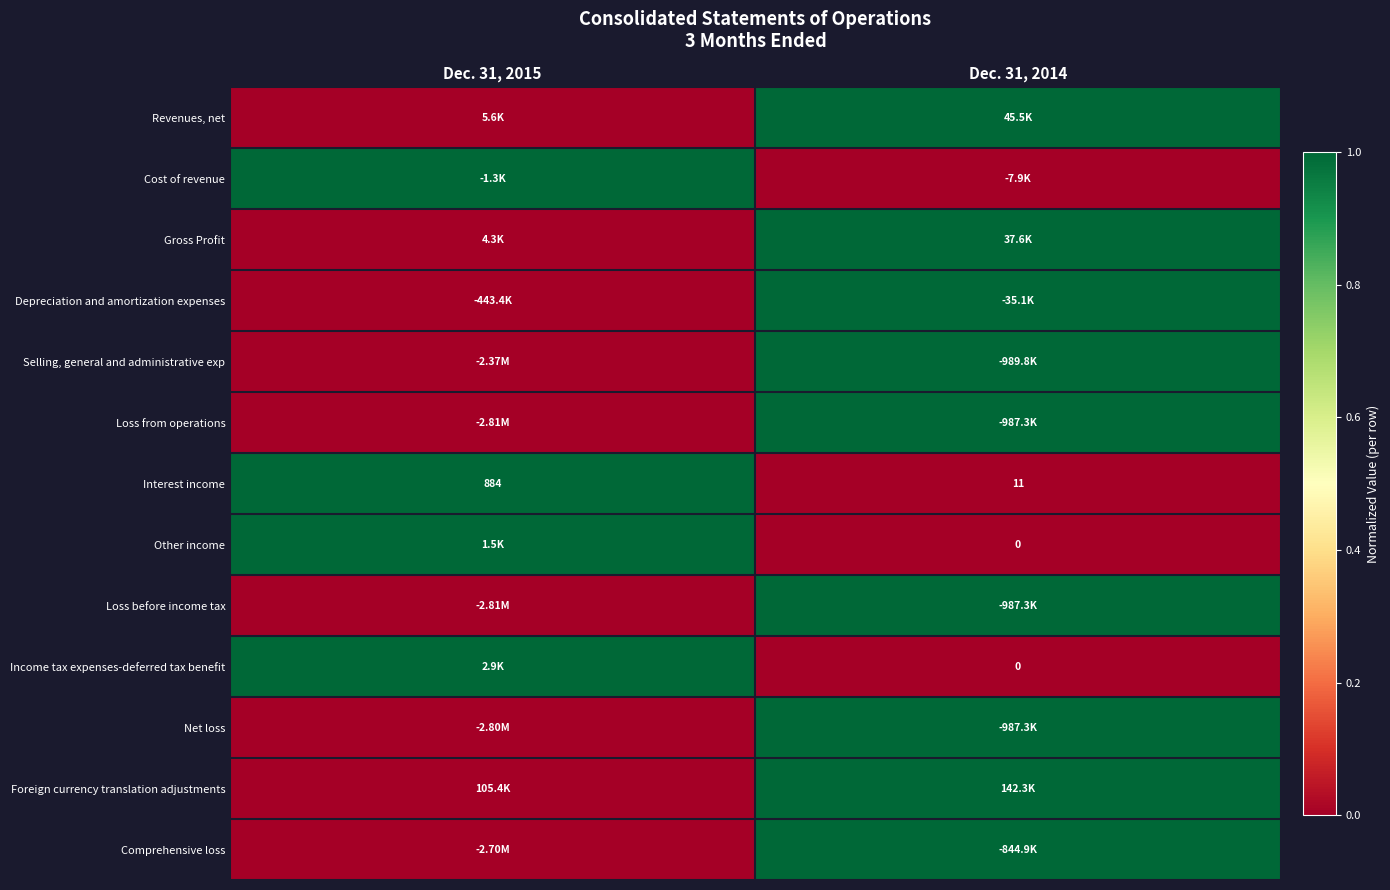

How many data points does each series have?

2